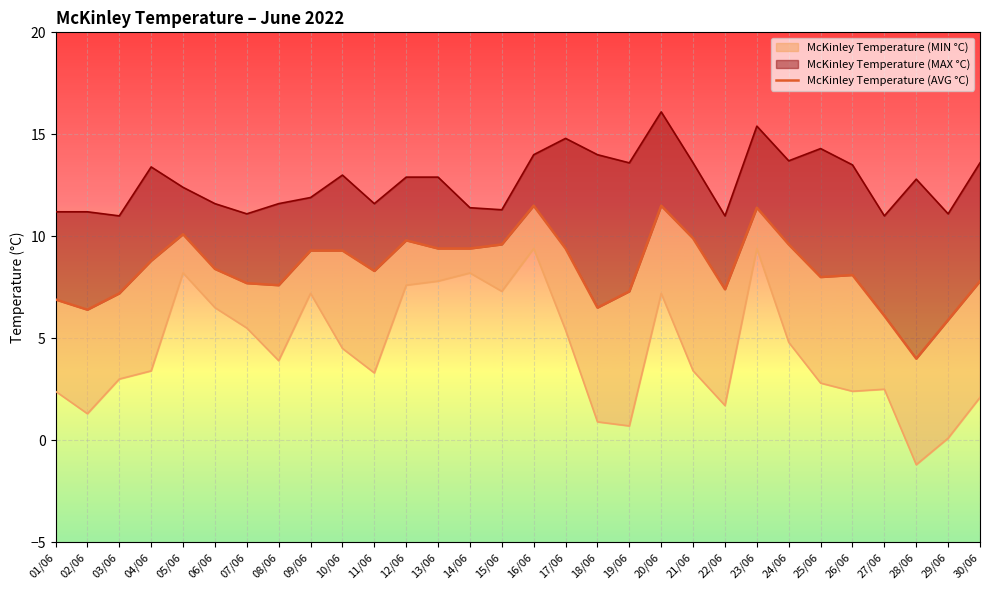

At which label is the value closest to 7?

01/06